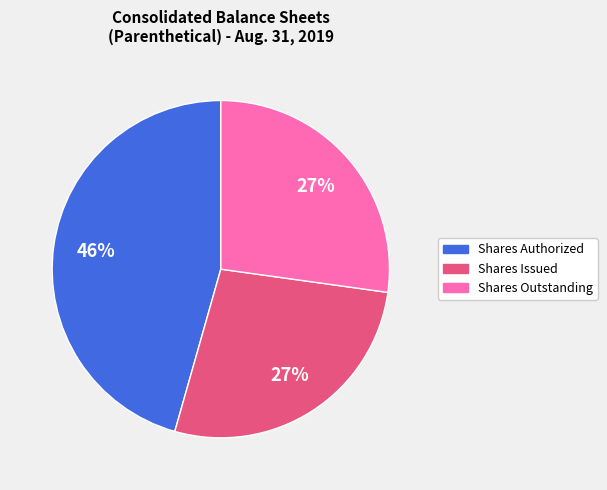

Approximately how many times larger is the value at Shares Issued compared to Shares Authorized?

0.6